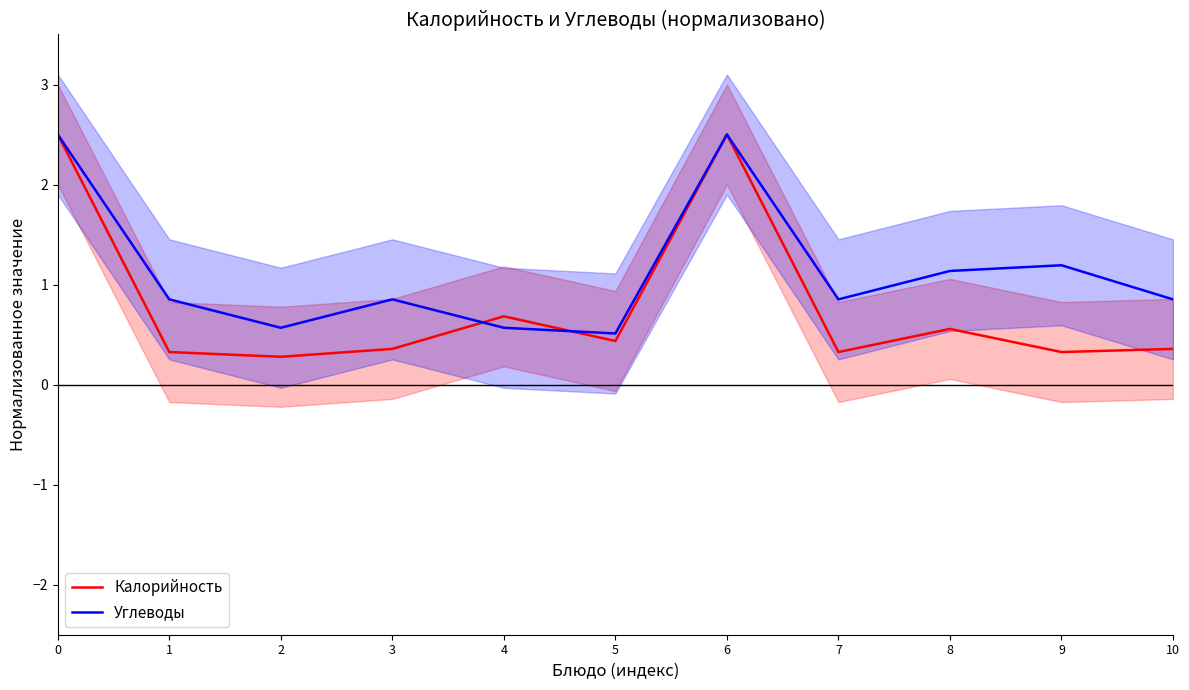

How many lines are shown in the chart?

2